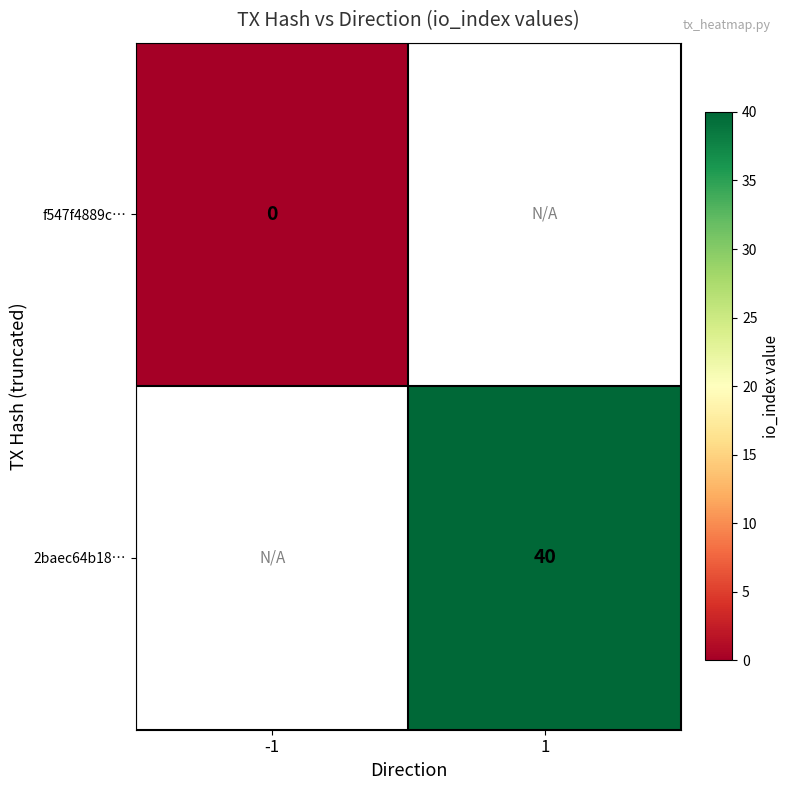

The 2baec64b18… series shows 67 at 1. True or false?

False